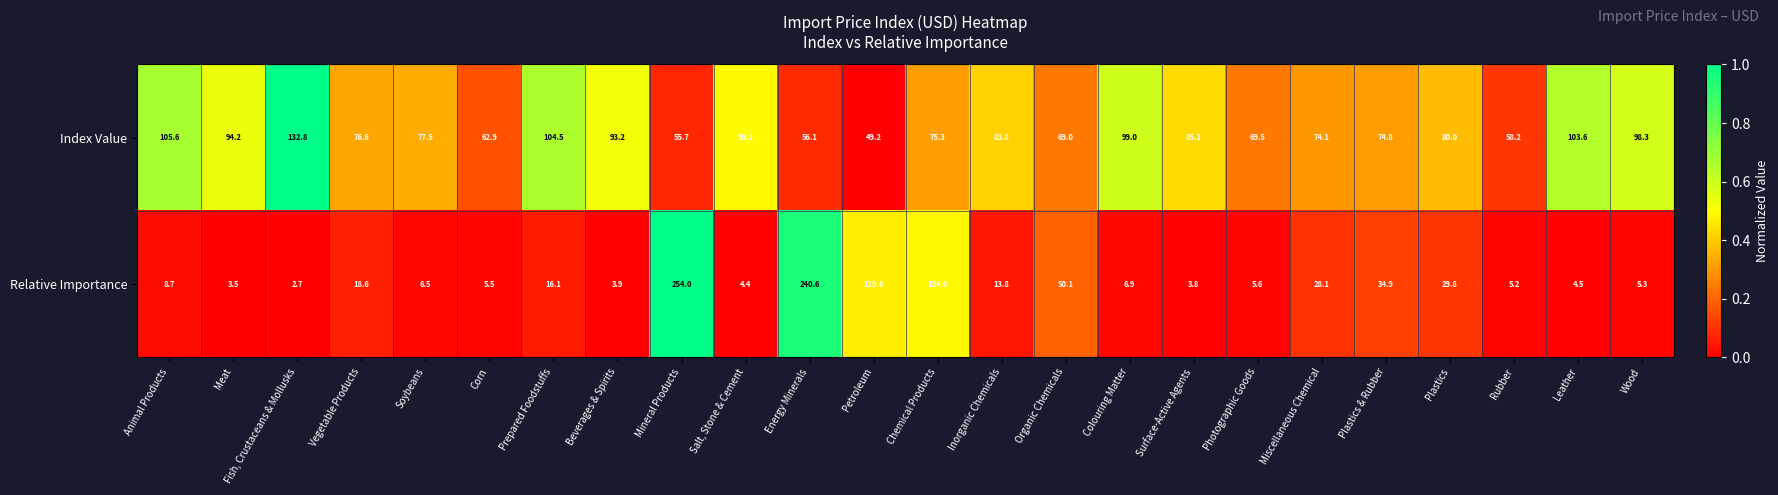

Which series has the widest spread of values?

Relative Importance